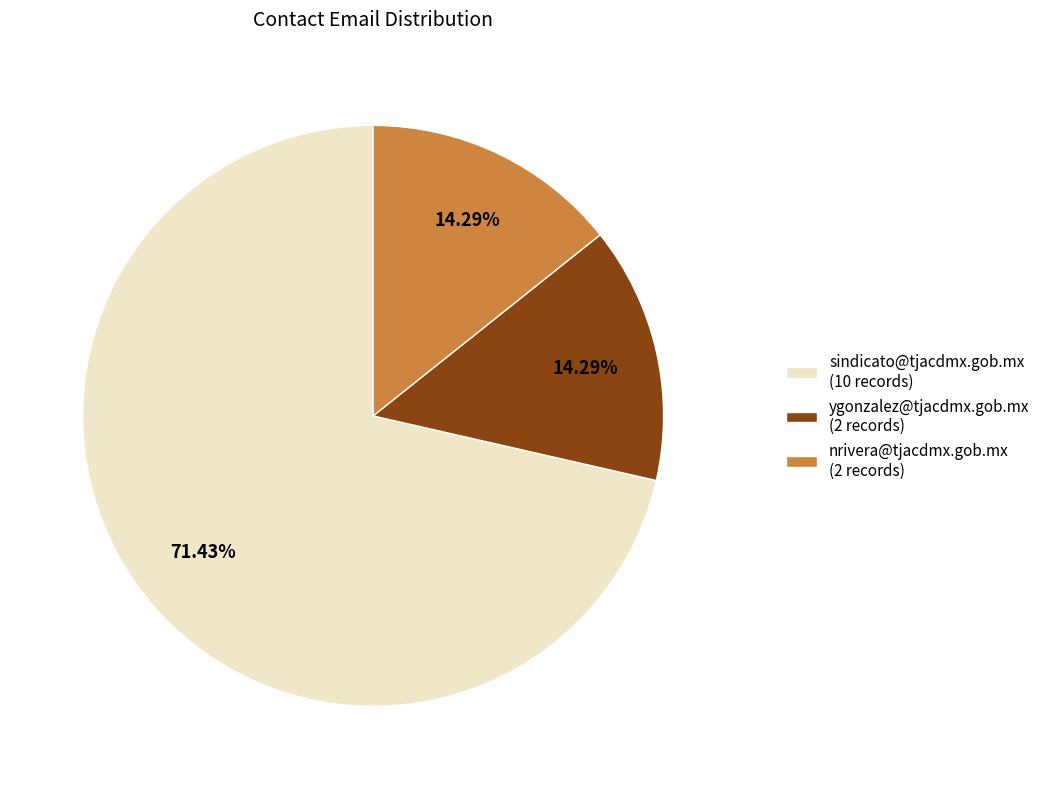

Count the number of slices in the pie.

3